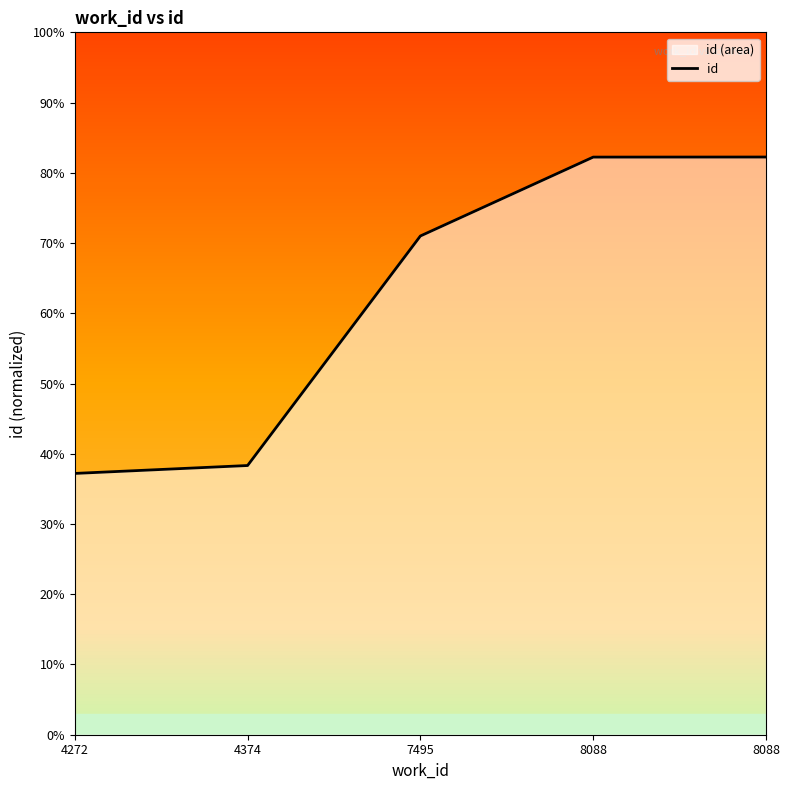

The value at 8088 is 82.2. True or false?

True